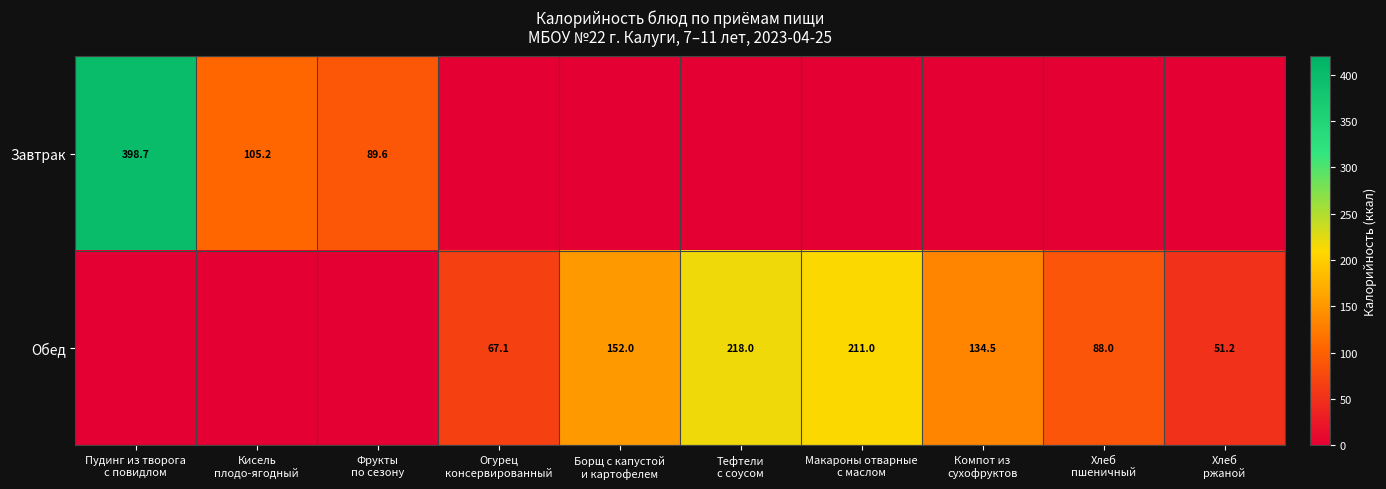

At which category does the chart reach its minimum across all series?

Огурец
консервированный